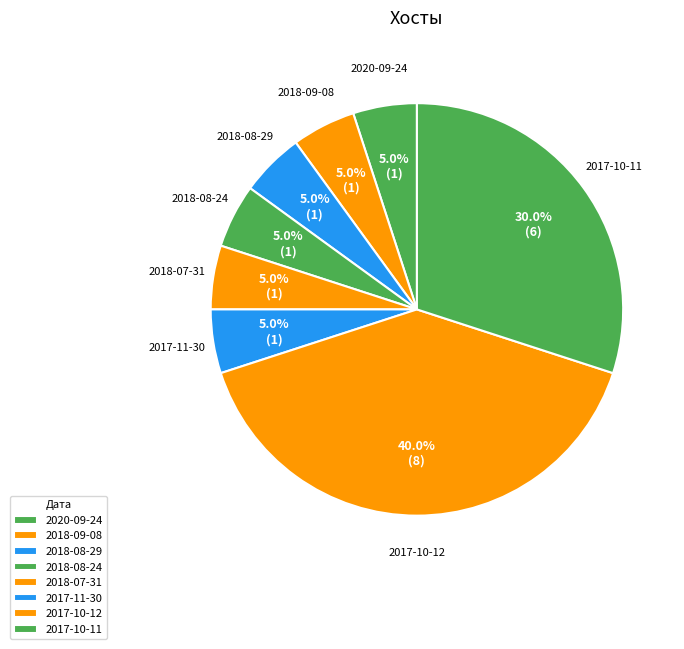

How many slices are in this pie chart?

8